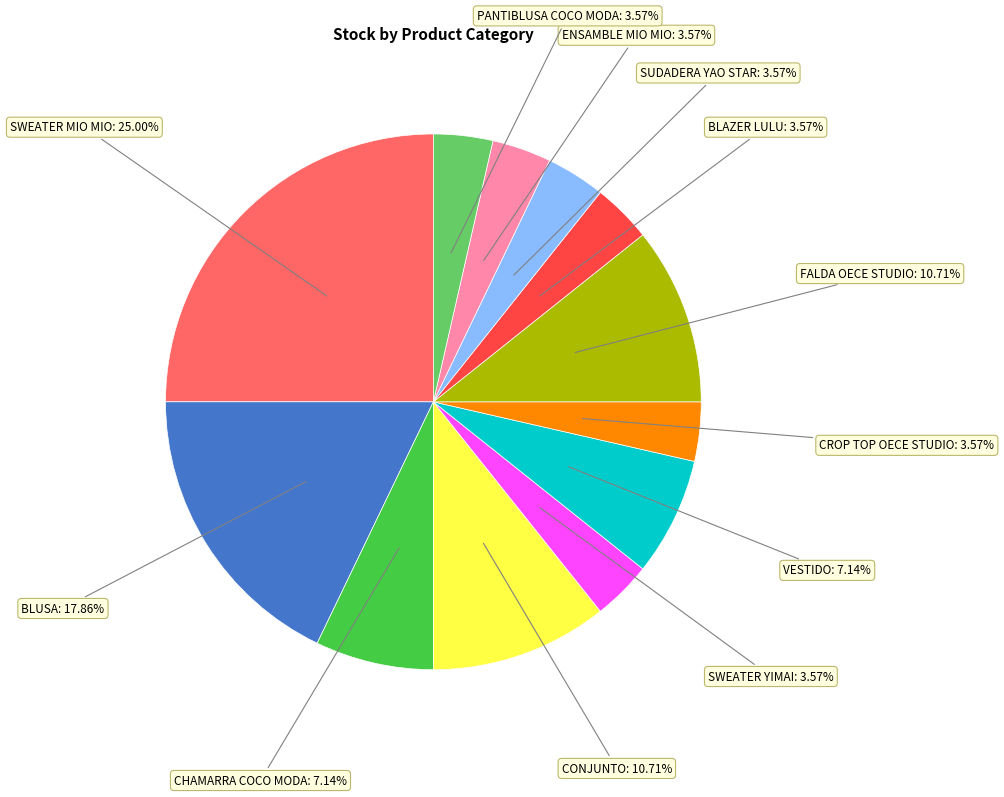

Is there any slice that represents more than half of the pie?

No